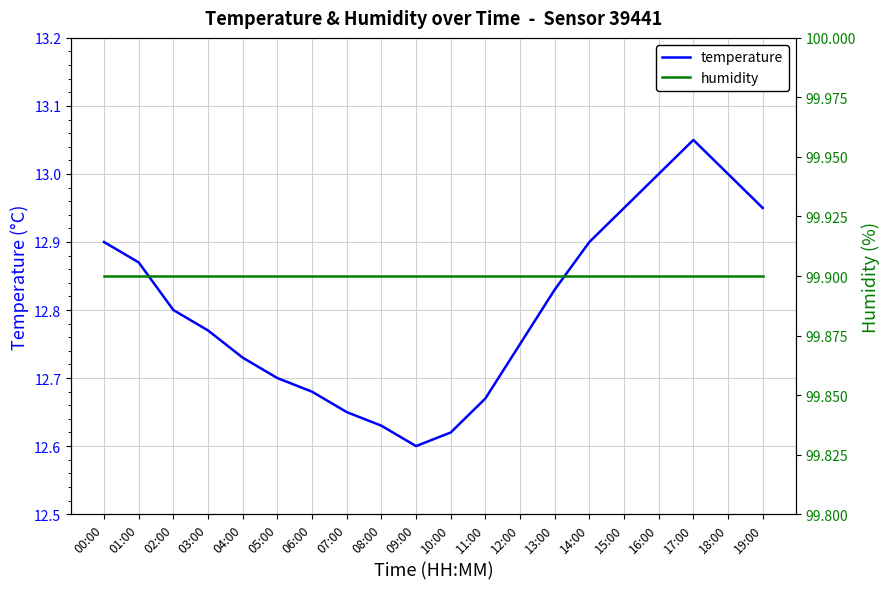

What is the total value across all series at 17:00?

113.0